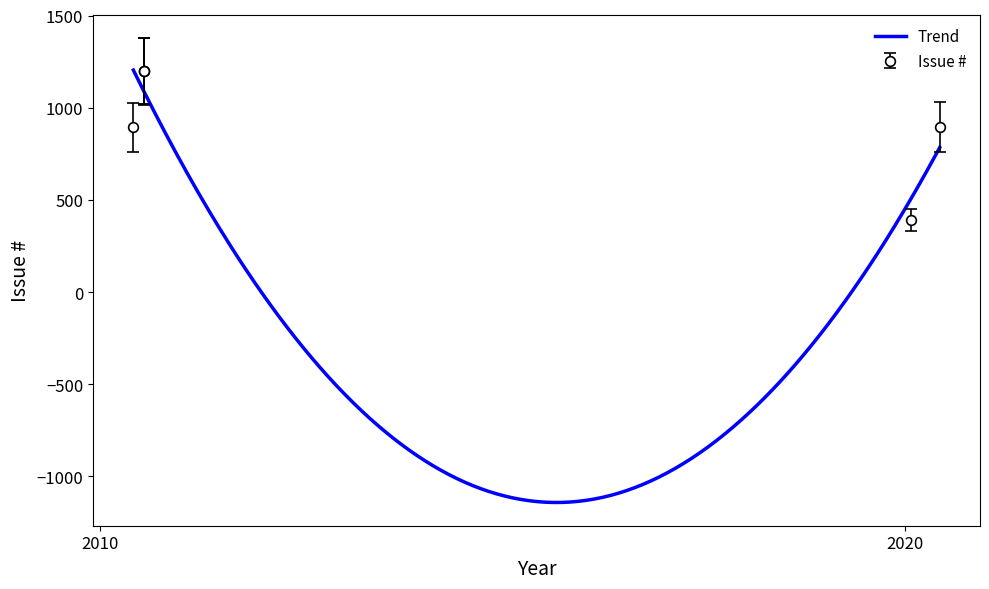

Is it true that the value at 2020-06-05 is 895?

True